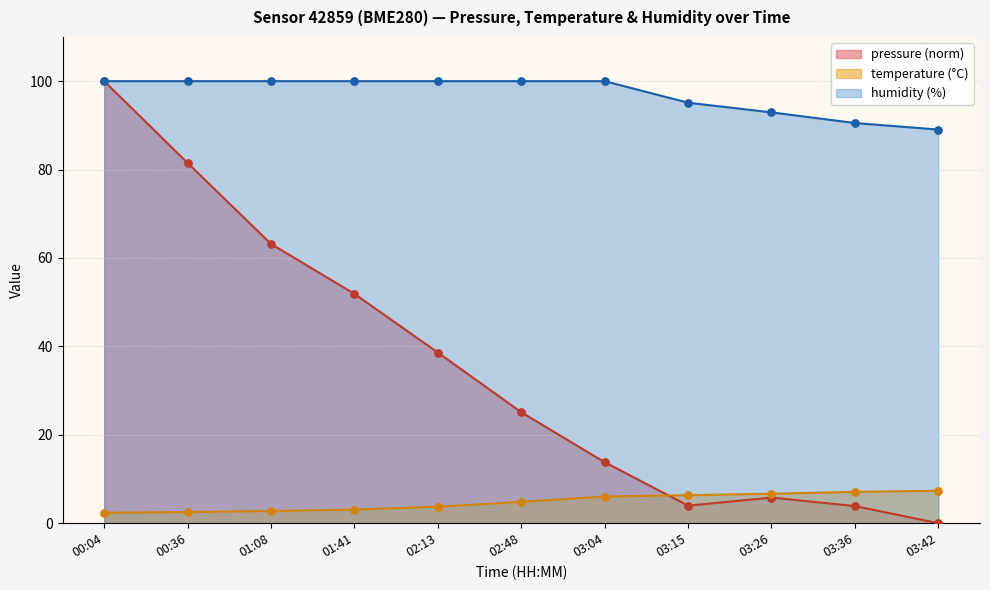

Which series contains the highest Y value?

pressure